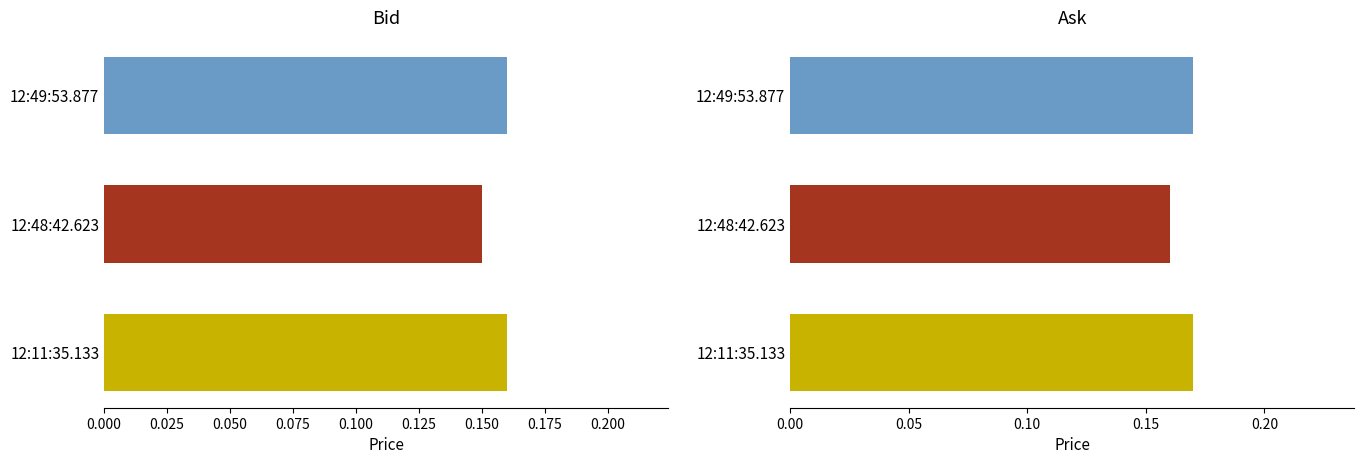

What is the lowest value of the Ask series?

0.2